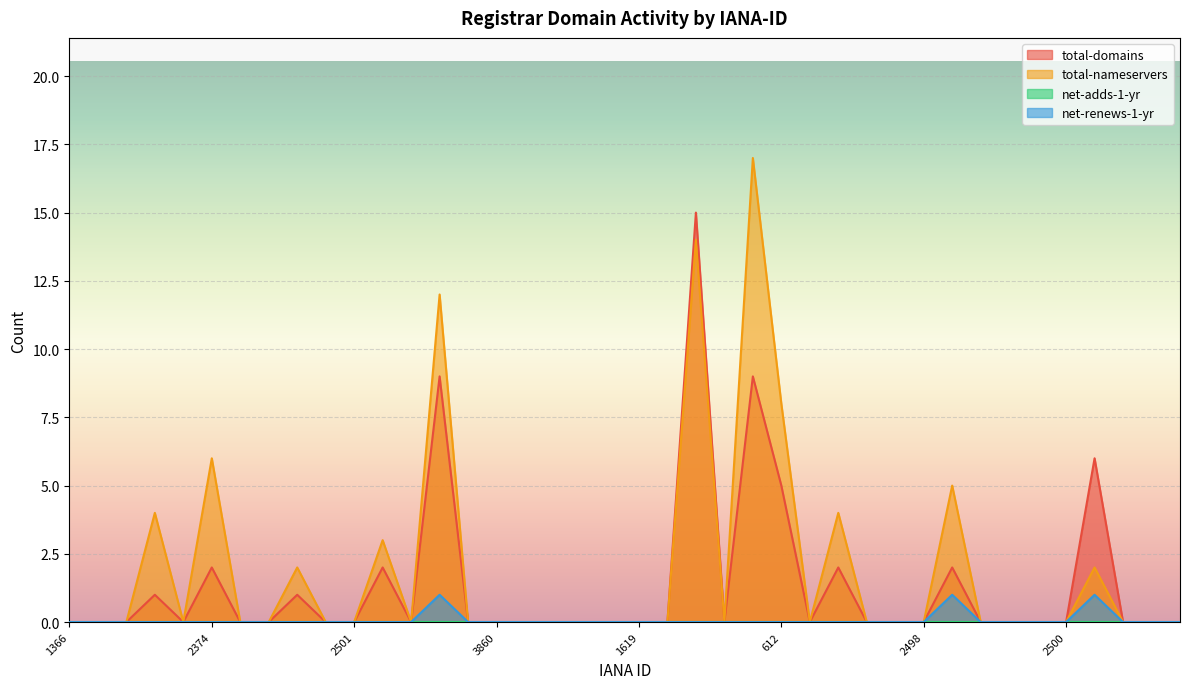

True or false: total-domains and total-nameservers cross at least once.

False